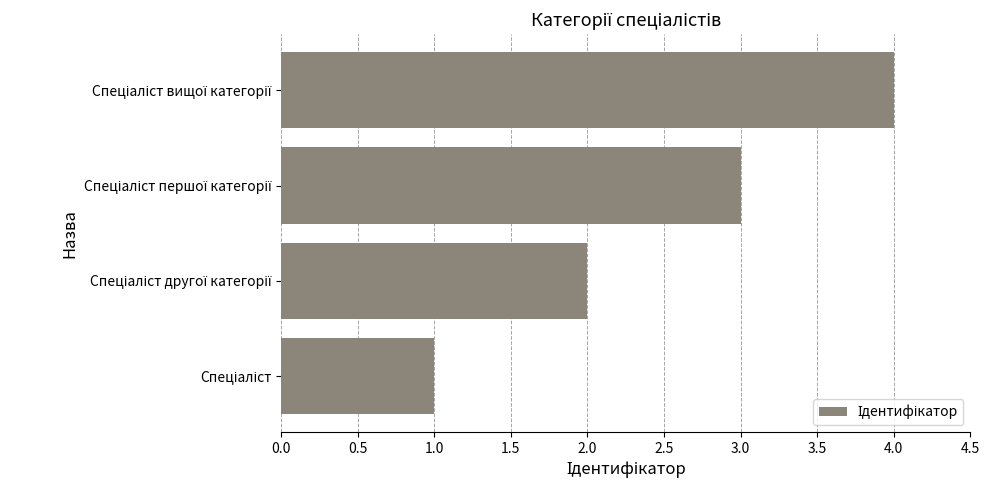

What is the difference between the maximum and minimum values?

3